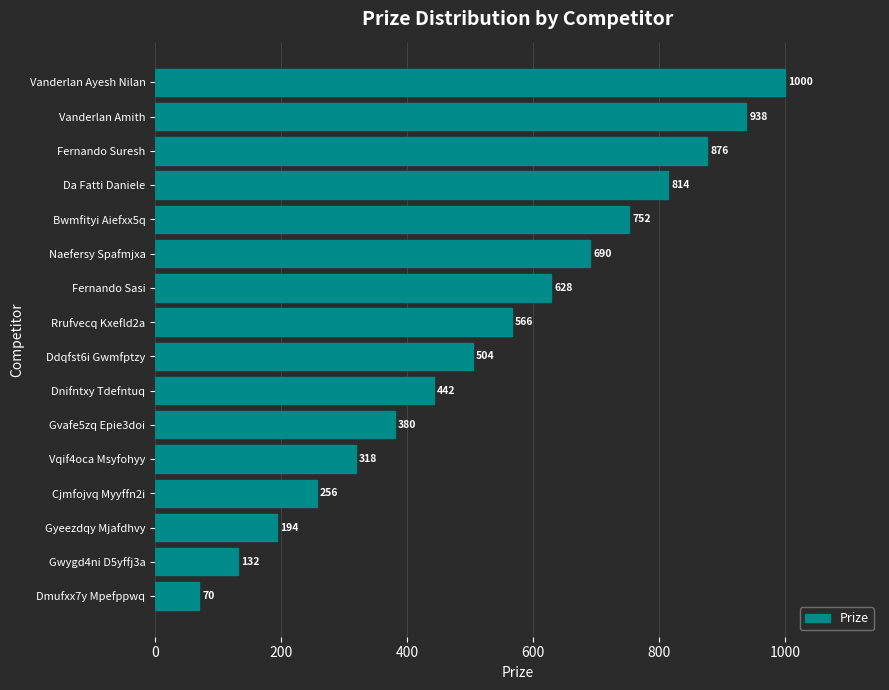

What is the minimum value shown in the chart?

70